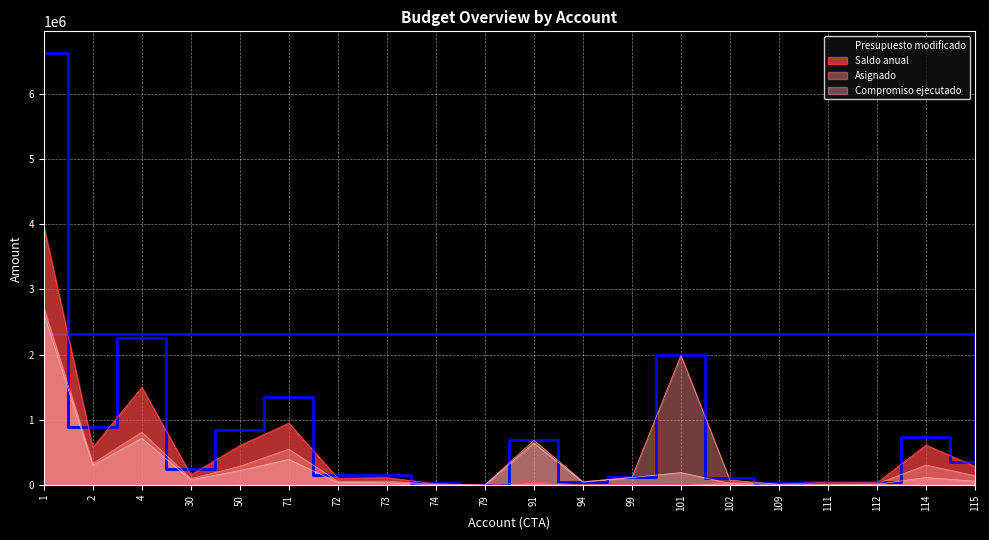

Reading left to right, what are all the values shown in this chart?

Presupuesto modificado: 6625605.0	895119.0	2256453.0	244800.0	846198.0	1348534.0	150317.0	150822.0	30555.0	3000.0	688722.0	54083.0	121336.0	1991568.0	116013.0	28418.0	47000.0	51000.0	742331.0	350000.0
Saldo anual: 3971733.9	579355.0	1501331.6	157490.0	608163.6	951513.0	107043.5	115636.8	23986.6	827.8	43098.9	7716.3	3844.1	6001.1	47756.6	16748.1	44717.0	37703.1	616779.8	287716.2
Asignado: 2726087.0	335651.0	813753.0	102000.0	289773.0	552834.0	61483.0	61932.0	12748.0	3000.0	688706.0	54083.0	121336.0	1991568.0	77336.0	14118.0	19580.0	21245.0	309295.0	145830.0
Compromiso ejecutado: 2629529.2	306375.5	720031.4	83060.0	224118.4	395524.2	43273.5	35185.2	6568.4	2172.2	645623.1	46366.7	117491.9	193736.9	29252.7	7169.9	2283.0	13296.9	118260.3	62283.8